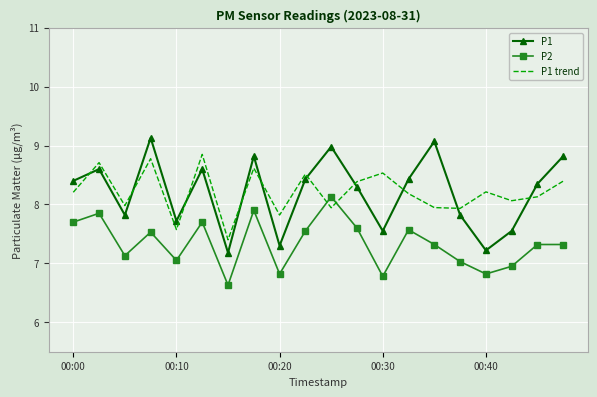

True or false: P1 and P2 cross at least once.

False